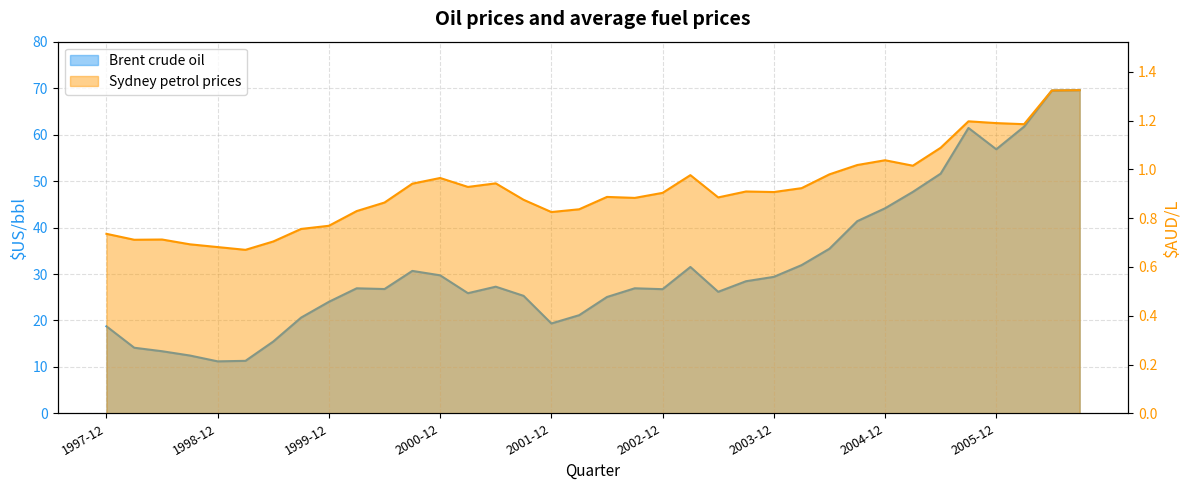

Reading left to right, list all the values displayed in this chart.

Brent crude oil: 1997-12=18.7	1998-03=14.1	1998-06=13.4	1998-09=12.4	1998-12=11.2	1999-03=11.3	1999-06=15.5	1999-09=20.6	1999-12=24.0	2000-03=26.9	2000-06=26.8	2000-09=30.7	2000-12=29.7	2001-03=25.9	2001-06=27.3	2001-09=25.3	2001-12=19.4	2002-03=21.1	2002-06=25.1	2002-09=26.9	2002-12=26.7	2003-03=31.5	2003-06=26.2	2003-09=28.4	2003-12=29.4	2004-03=31.9	2004-06=35.4	2004-09=41.4	2004-12=44.2	2005-03=47.7	2005-06=51.6	2005-09=61.5	2005-12=56.9	2006-03=61.8	2006-06=69.5	2006-09=69.6
Sydney petrol prices: 1997-12=0.7	1998-03=0.7	1998-06=0.7	1998-09=0.7	1998-12=0.7	1999-03=0.7	1999-06=0.7	1999-09=0.8	1999-12=0.8	2000-03=0.8	2000-06=0.9	2000-09=0.9	2000-12=1.0	2001-03=0.9	2001-06=0.9	2001-09=0.9	2001-12=0.8	2002-03=0.8	2002-06=0.9	2002-09=0.9	2002-12=0.9	2003-03=1.0	2003-06=0.9	2003-09=0.9	2003-12=0.9	2004-03=0.9	2004-06=1.0	2004-09=1.0	2004-12=1.0	2005-03=1.0	2005-06=1.1	2005-09=1.2	2005-12=1.2	2006-03=1.2	2006-06=1.3	2006-09=1.3